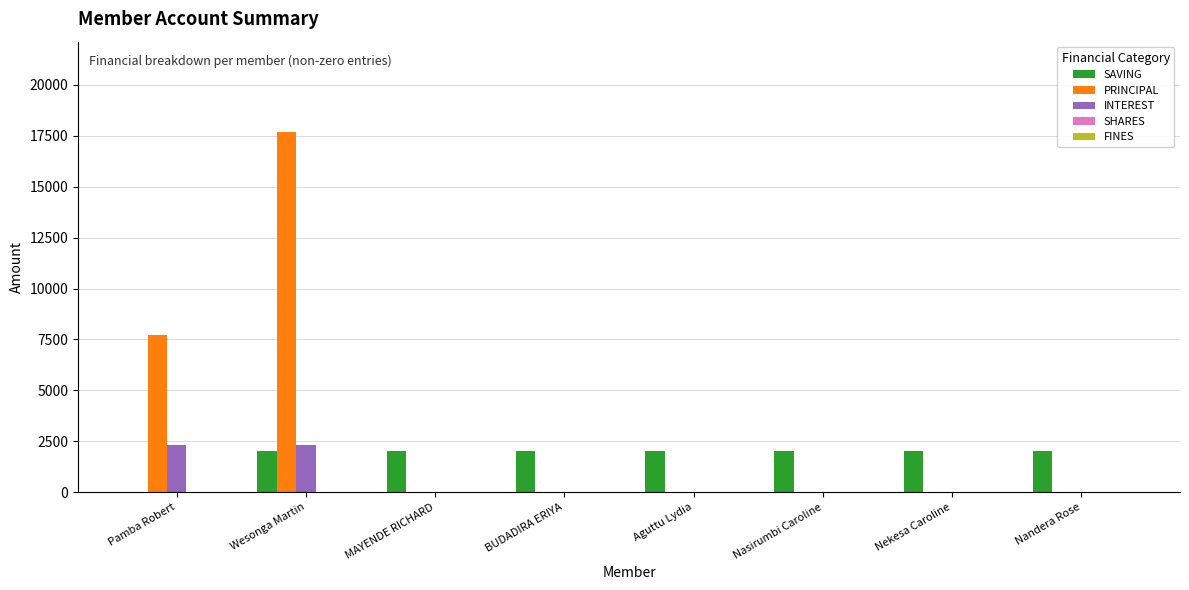

The SAVING series shows 3259 at Nandera Rose. True or false?

False